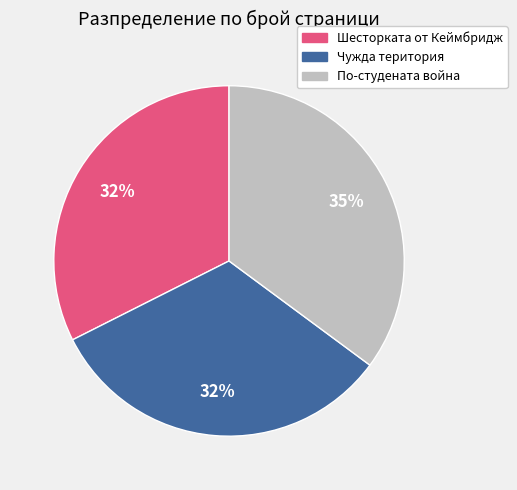

Is it true that По-студената война is 35% of the pie?

True